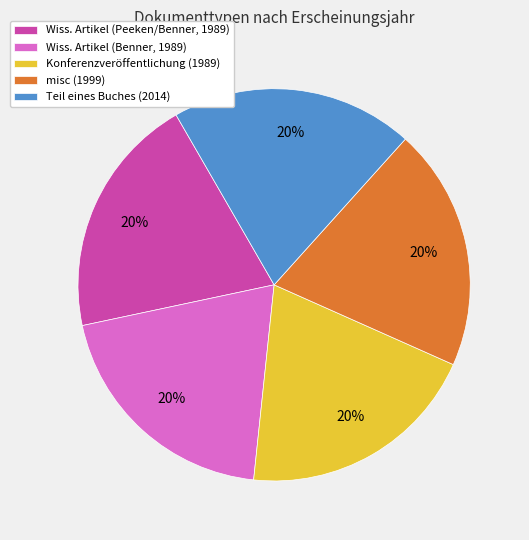

Does Teil eines Buches (2014) represent more than half of the total?

No